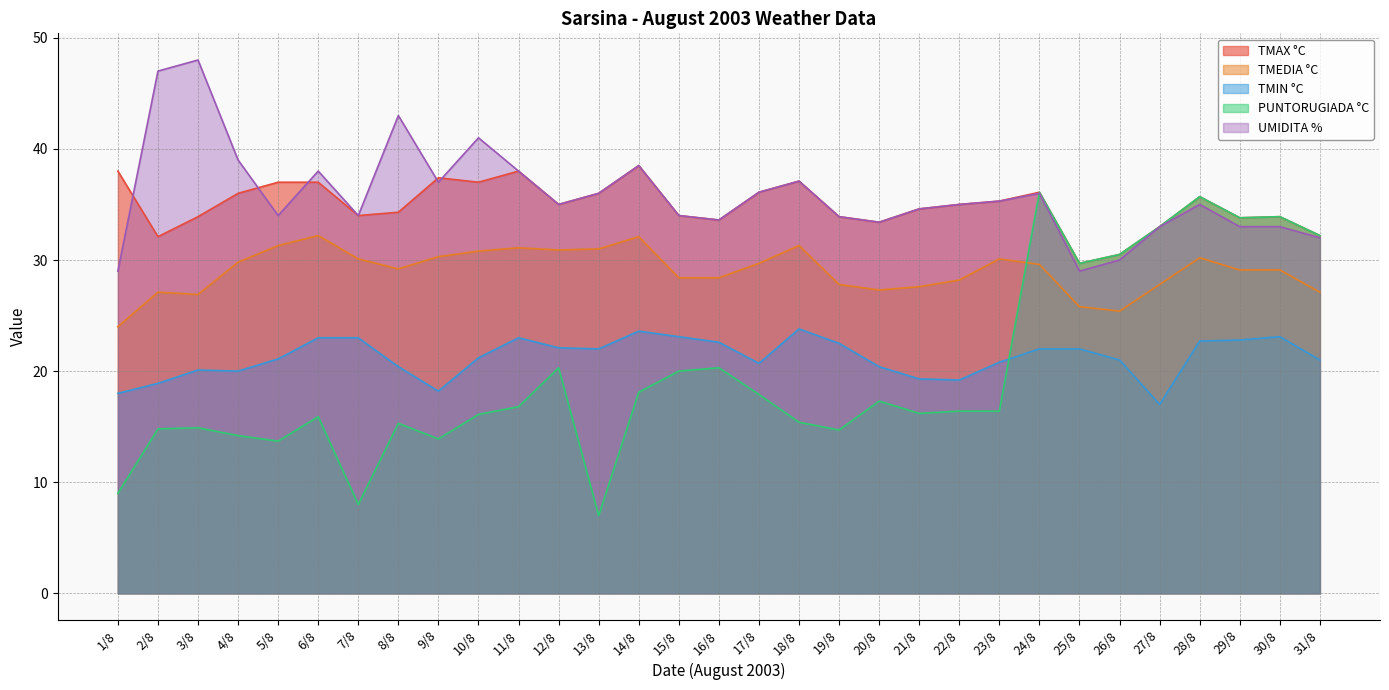

What is the label of the 7th point from the right?

25/8